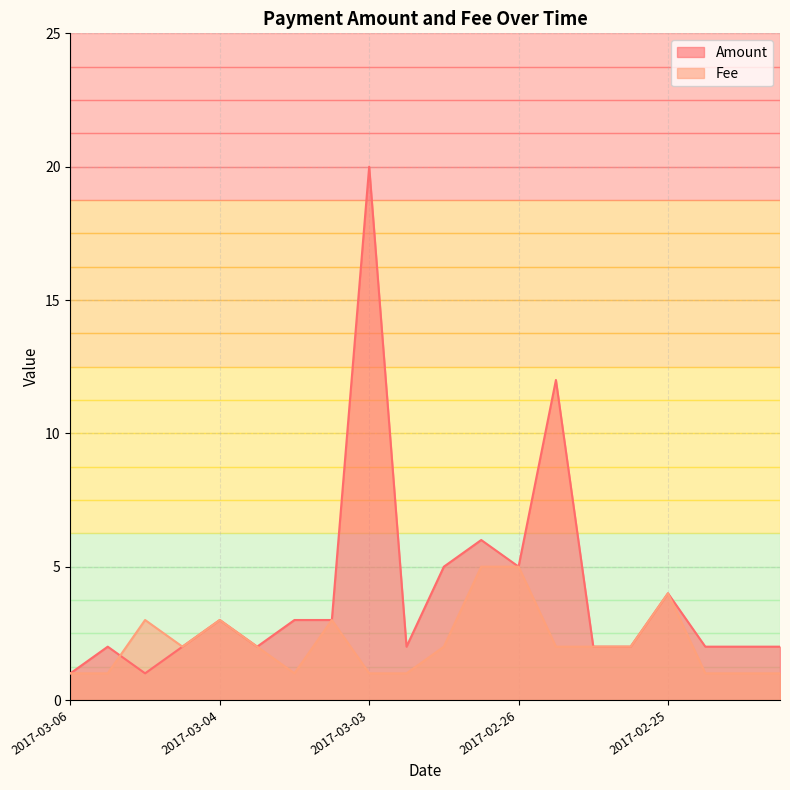

List the series in order of their peak value, lowest first.

Fee, Amount